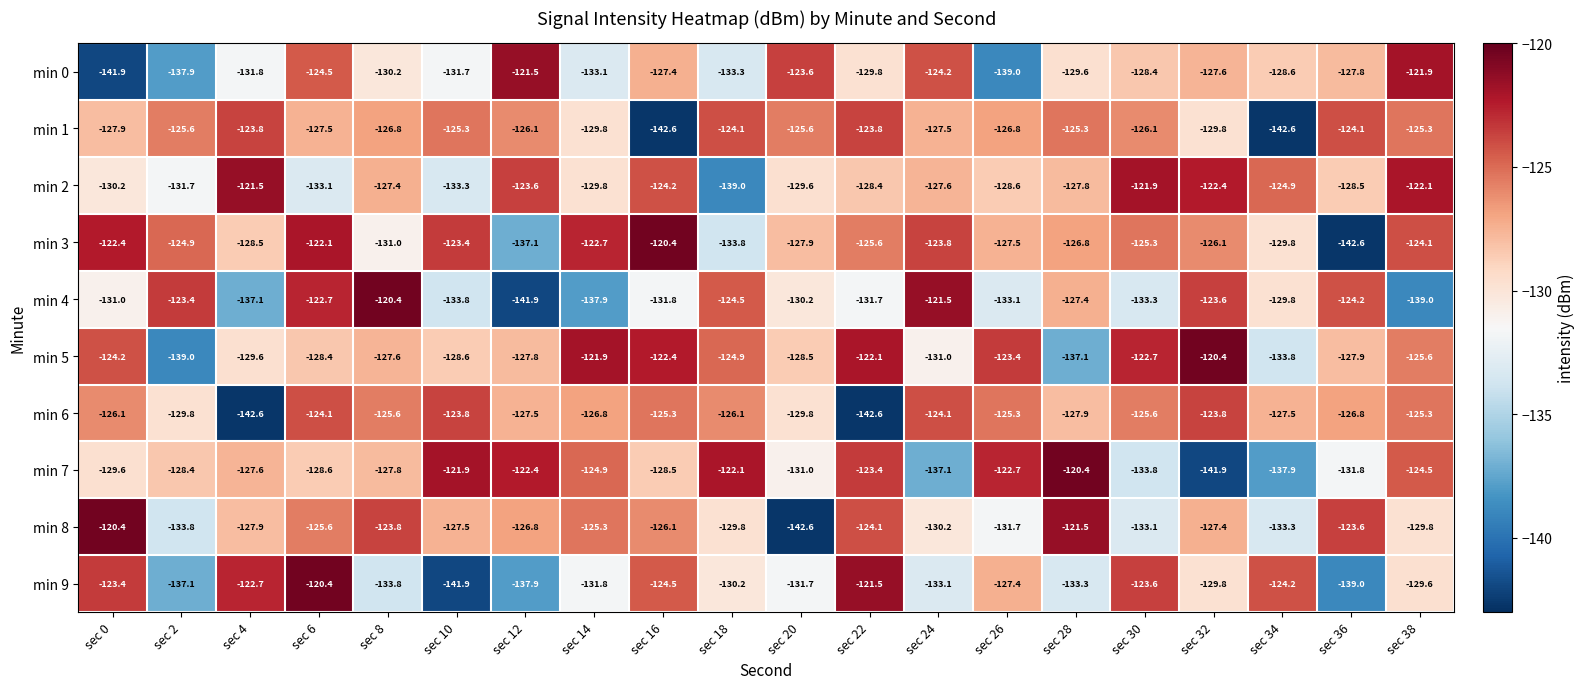

How many data points in min 2 are less than -127?

13